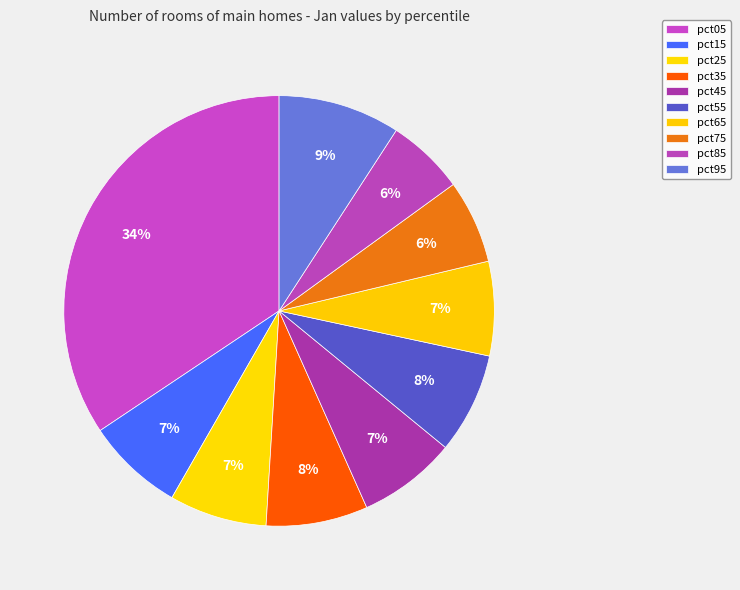

Between pct05 and pct65, which is larger?

pct05